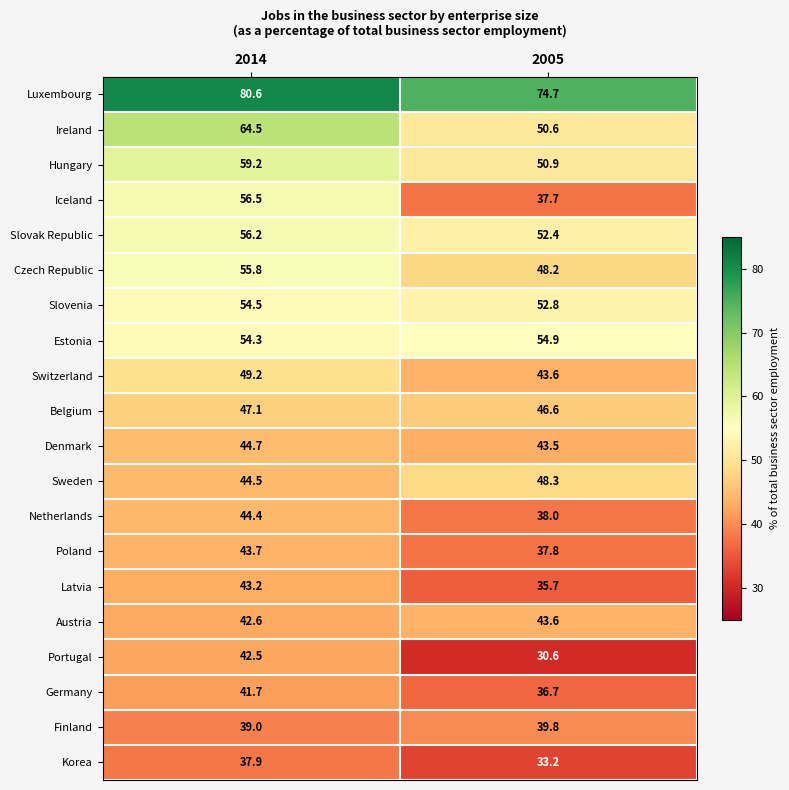

What is the sum of the Denmark values at 2005 and 2014?

88.2